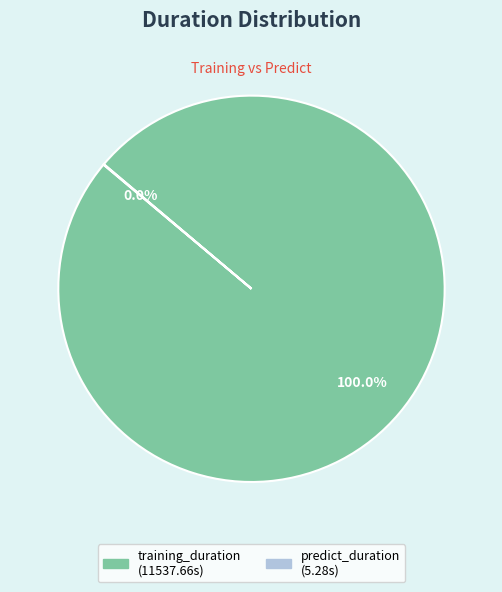

Which category has the biggest portion of the pie?

training_duration